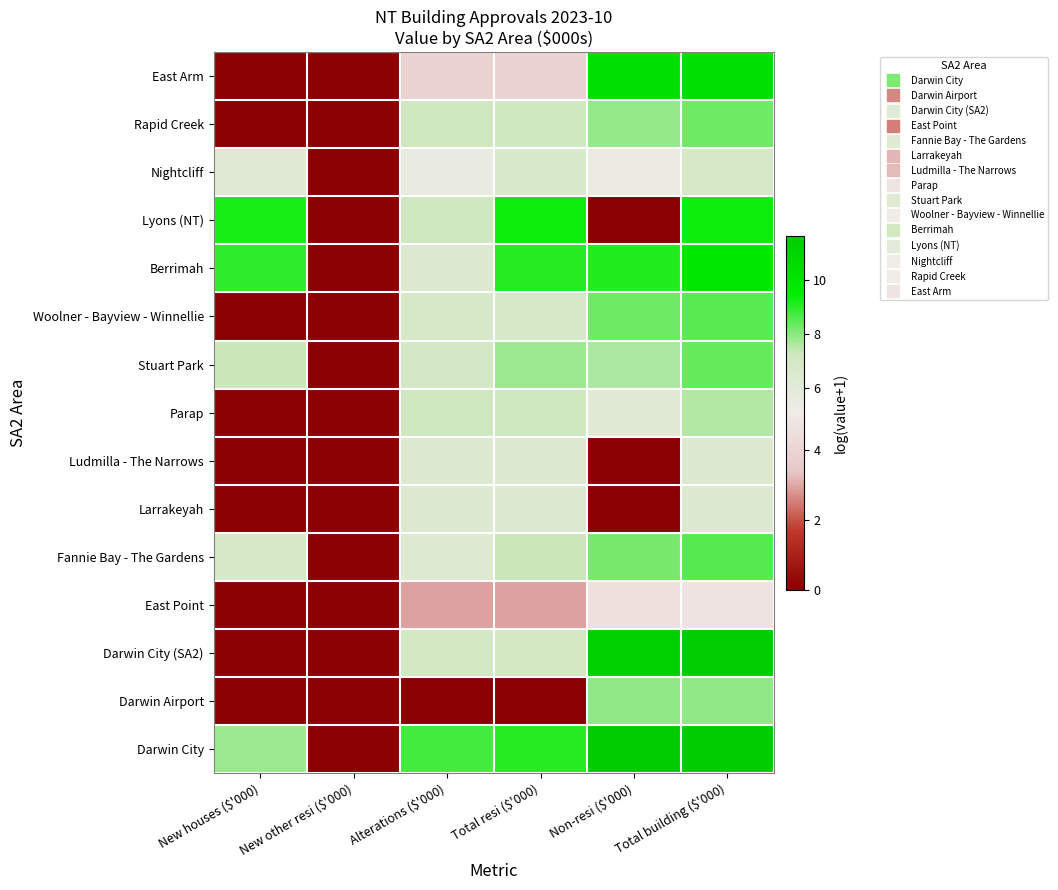

What is the spread (max minus min) of values at Alterations ($'000)?

8.7